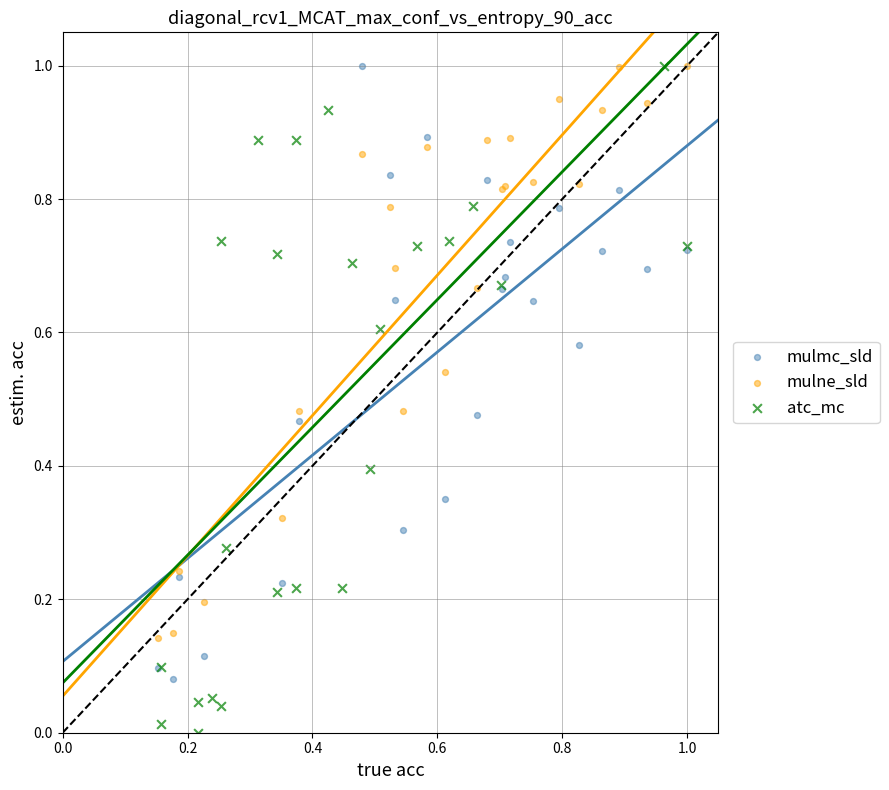

Which series reaches the minimum Y coordinate?

atc_mc